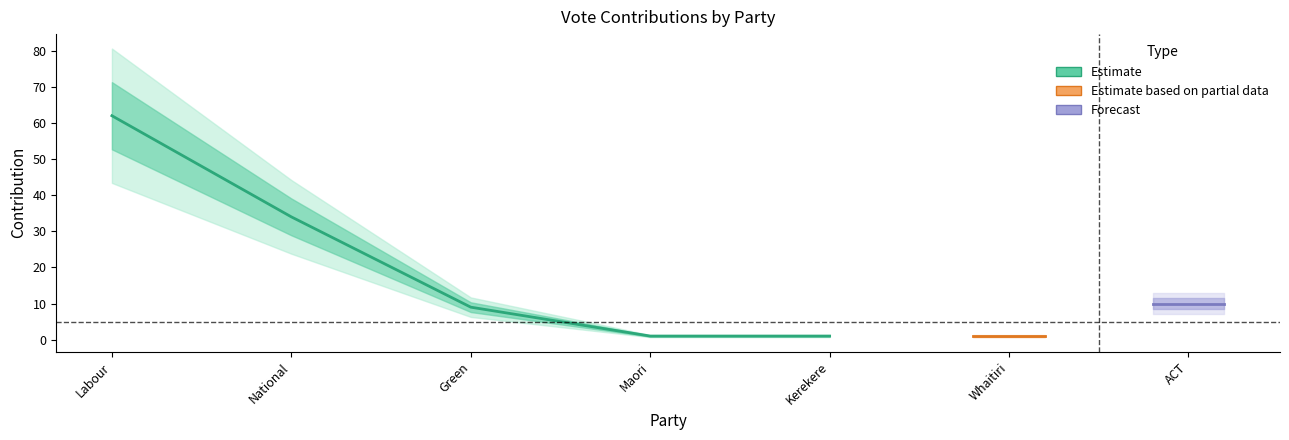

True or false: Estimate based on partial data and Estimate intersect in this chart.

False